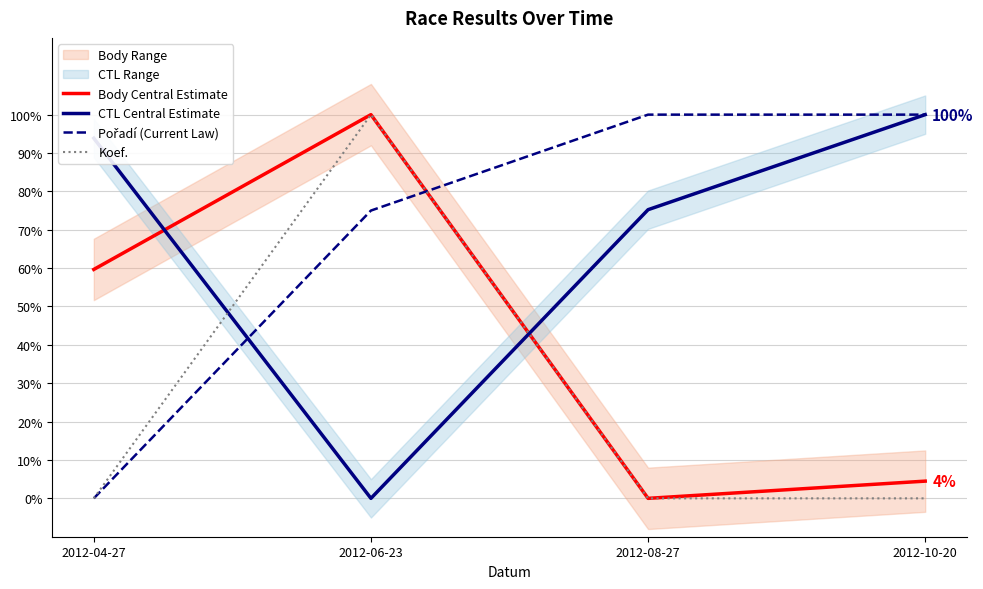

At which label does Body Central Estimate first exceed 59?

2012-04-27